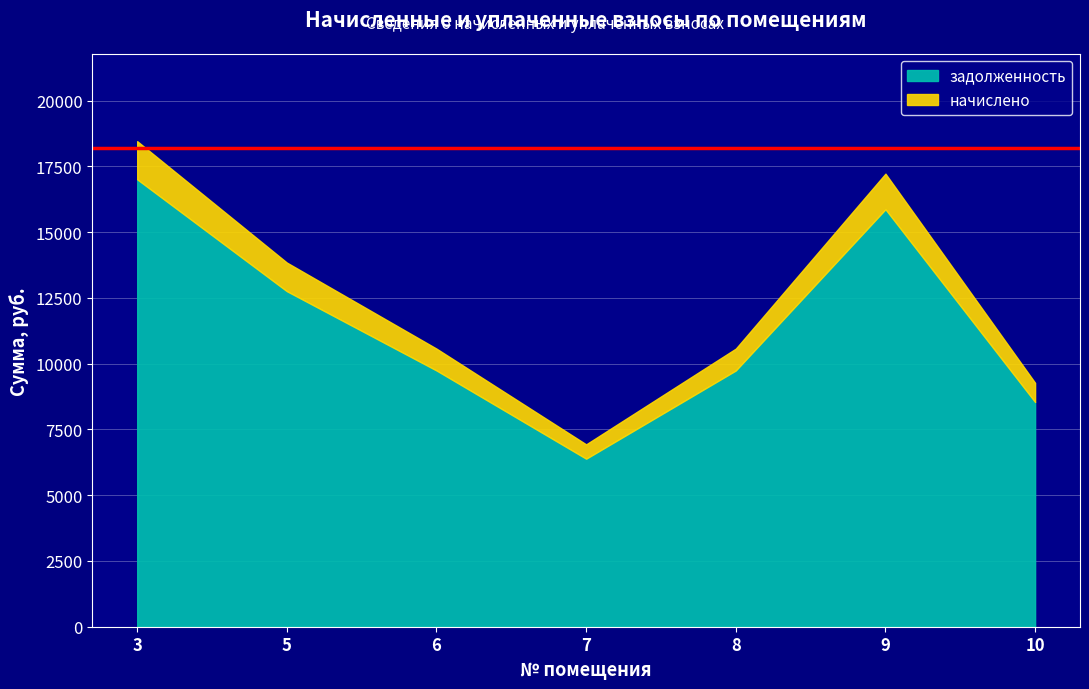

List the series in order of their overall mean, highest first.

задолженность, начислено